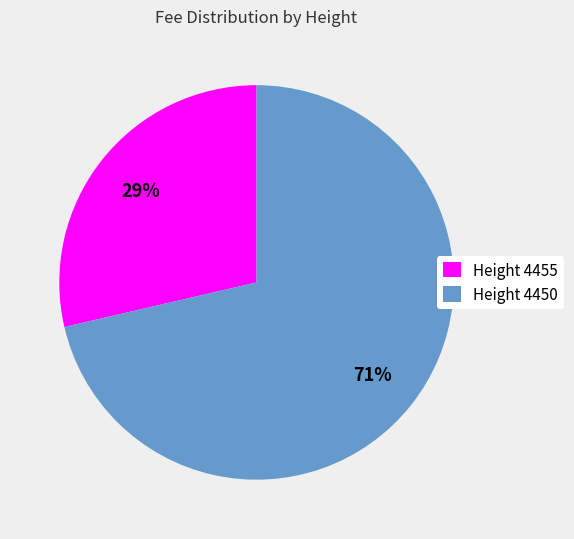

Which category accounts for the majority?

Height 4450